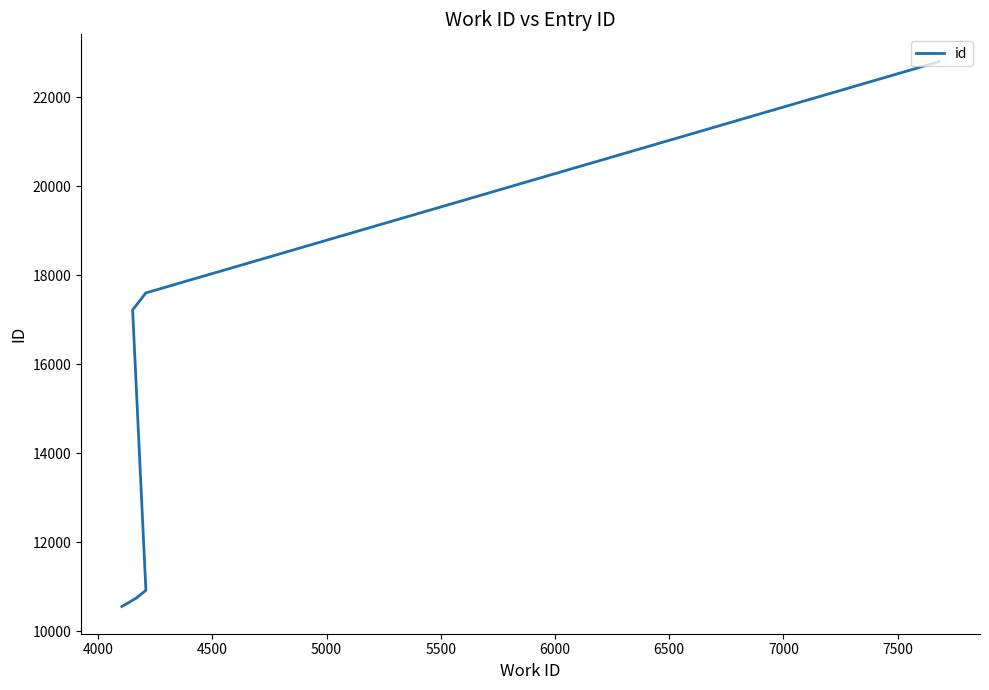

What is the smallest value displayed?

10561